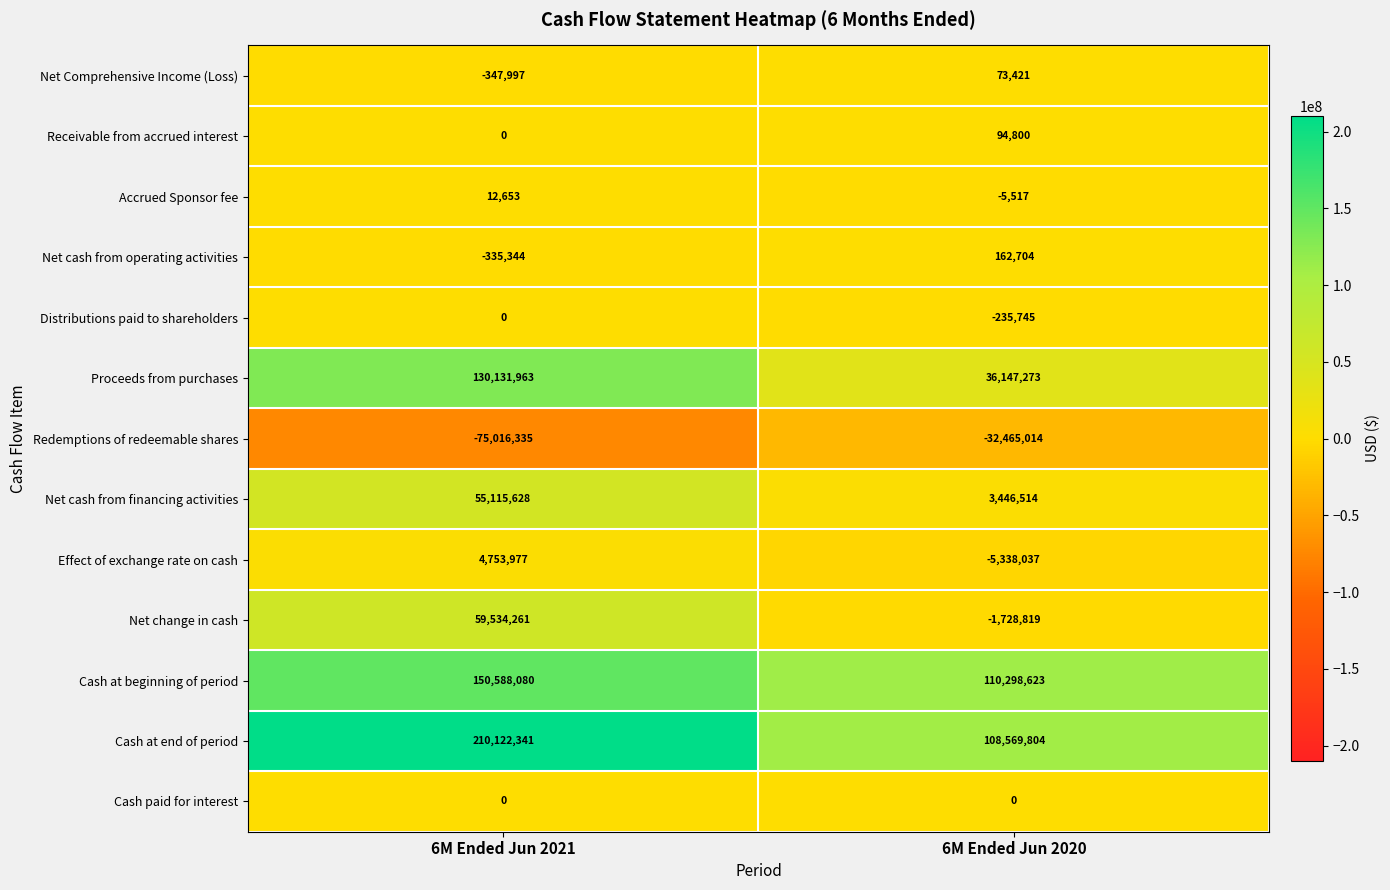

Reading left to right, transcribe all the data shown in this chart.

Net Comprehensive Income (Loss): 6M Ended Jun 2021=-347997	6M Ended Jun 2020=73421
Receivable from accrued interest: 6M Ended Jun 2021=0	6M Ended Jun 2020=94800
Accrued Sponsor fee: 6M Ended Jun 2021=12653	6M Ended Jun 2020=-5517
Net cash from operating activities: 6M Ended Jun 2021=-335344	6M Ended Jun 2020=162704
Distributions paid to shareholders: 6M Ended Jun 2021=0	6M Ended Jun 2020=-235745
Proceeds from purchases: 6M Ended Jun 2021=130131963	6M Ended Jun 2020=36147273
Redemptions of redeemable shares: 6M Ended Jun 2021=-75016335	6M Ended Jun 2020=-32465014
Net cash from financing activities: 6M Ended Jun 2021=55115628	6M Ended Jun 2020=3446514
Effect of exchange rate on cash: 6M Ended Jun 2021=4753977	6M Ended Jun 2020=-5338037
Net change in cash: 6M Ended Jun 2021=59534261	6M Ended Jun 2020=-1728819
Cash at beginning of period: 6M Ended Jun 2021=150588080	6M Ended Jun 2020=110298623
Cash at end of period: 6M Ended Jun 2021=210122341	6M Ended Jun 2020=108569804
Cash paid for interest: 6M Ended Jun 2021=0	6M Ended Jun 2020=0